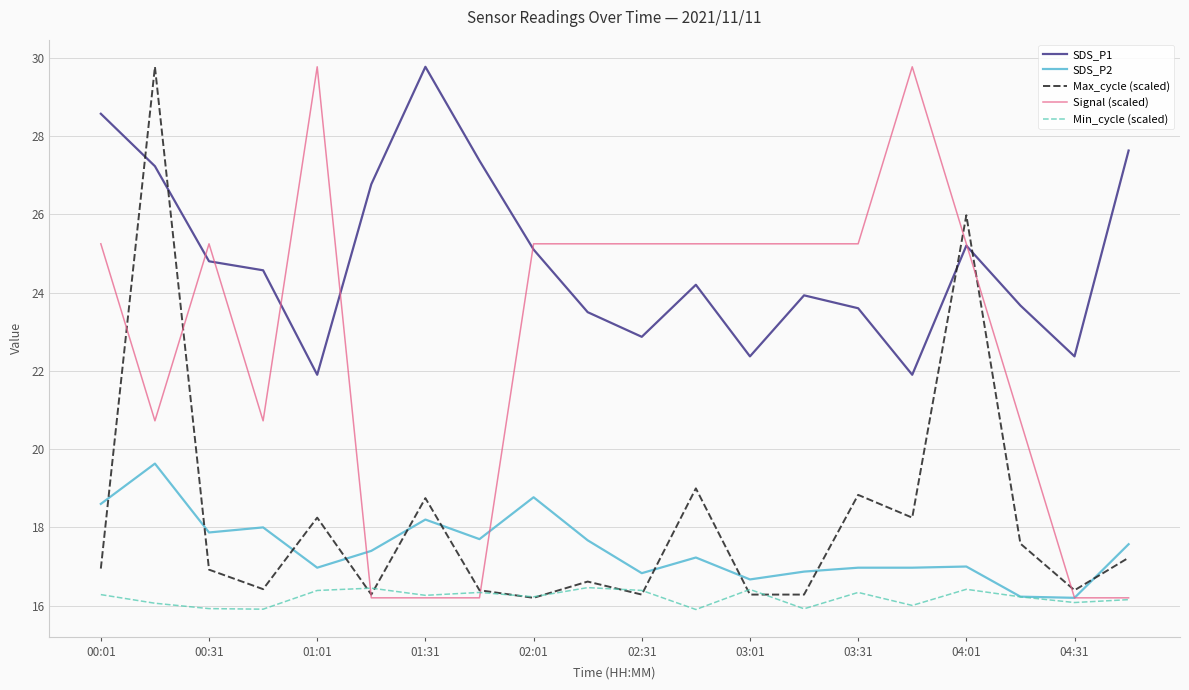

True or false: Min_cycle (scaled) and SDS_P1 cross at least once.

False